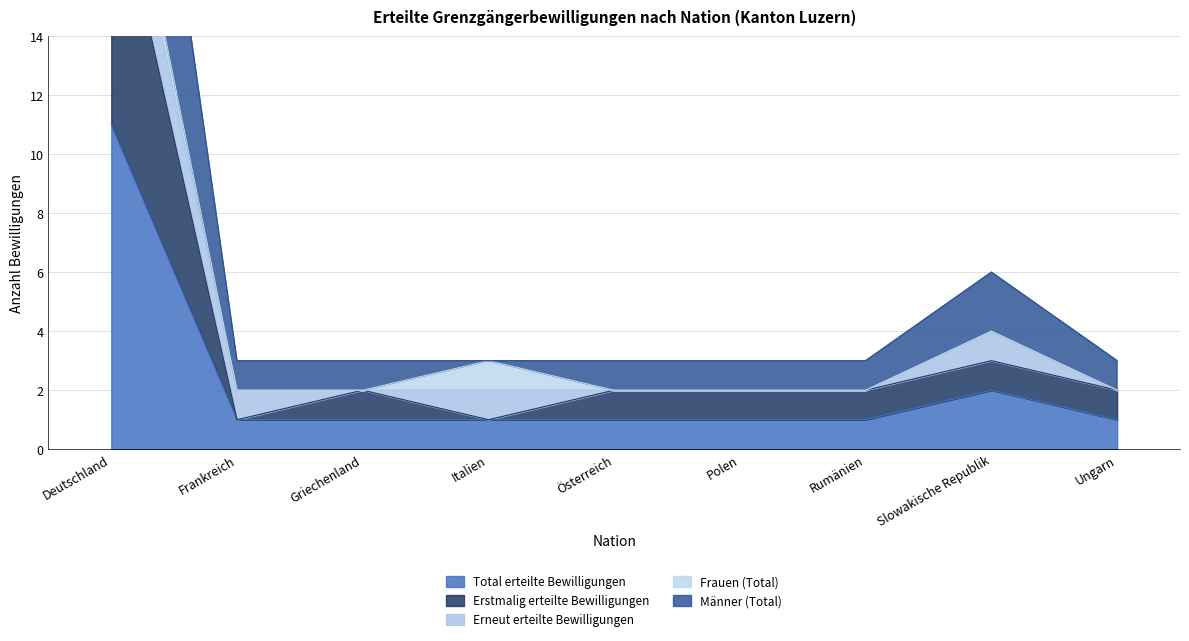

At which label is Total erteilte Bewilligungen closest to 6?

Slowakische Republik